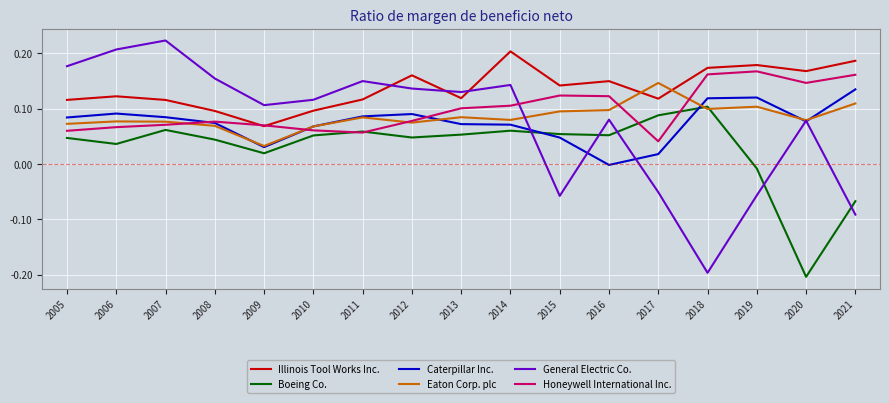

What is the total value across all series at 2009?

0.3